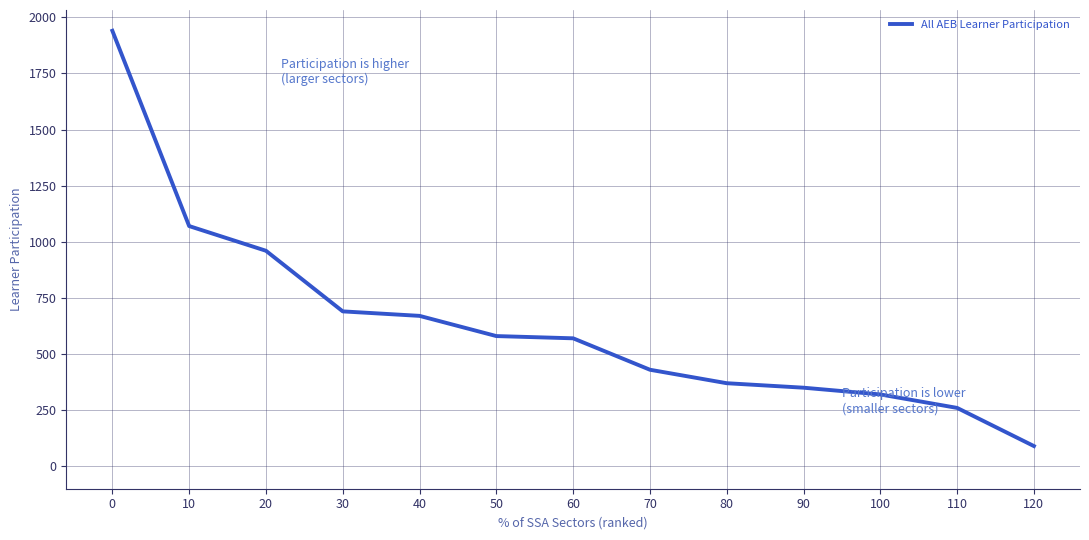

How many lines are shown in the chart?

1